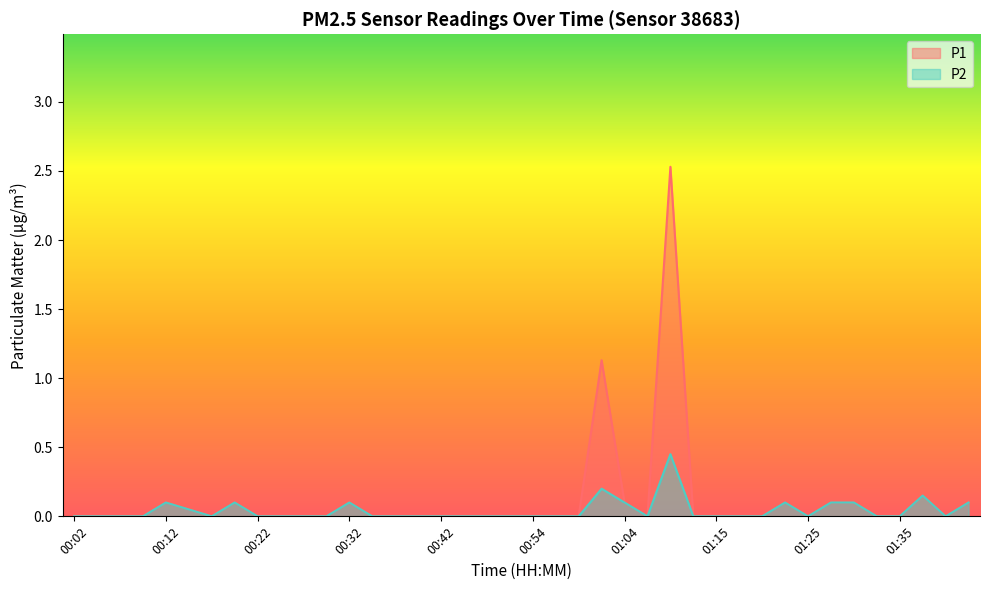

What is the difference between the maximum and minimum values in the P1 series?

2.5